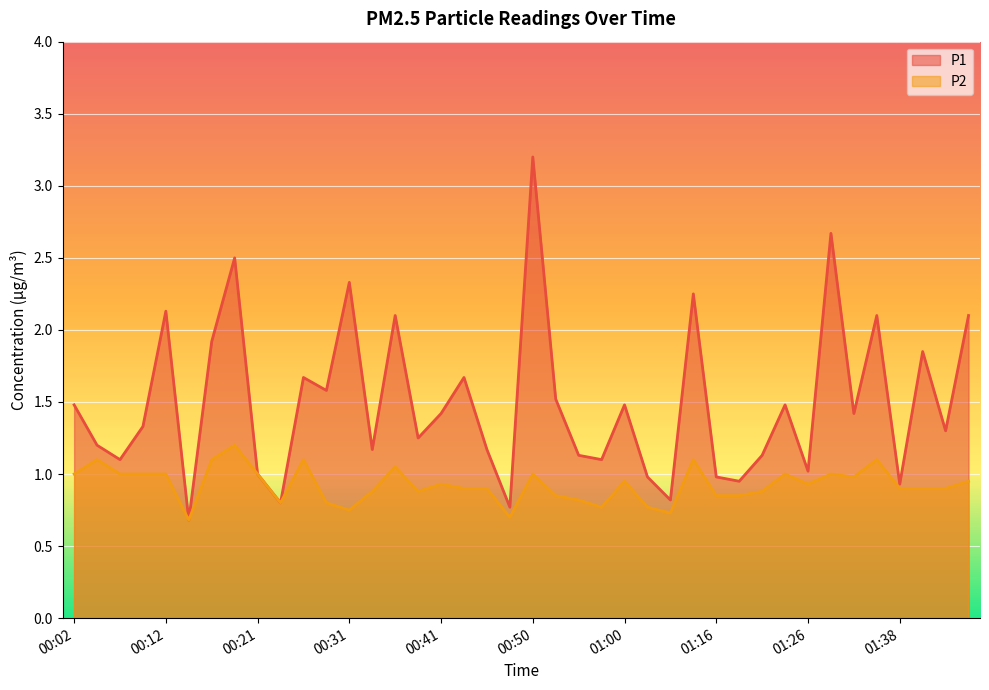

True or false: P2 has more than 2 points higher than both neighbors.

True